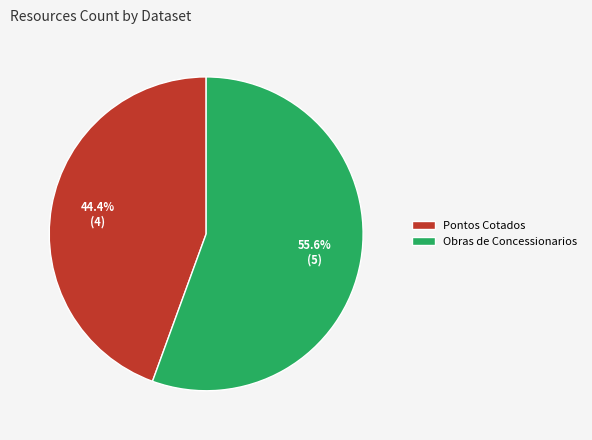

To the nearest percent, what is the difference between the Pontos Cotados and Obras de Concessionarios slice percentages?

11%